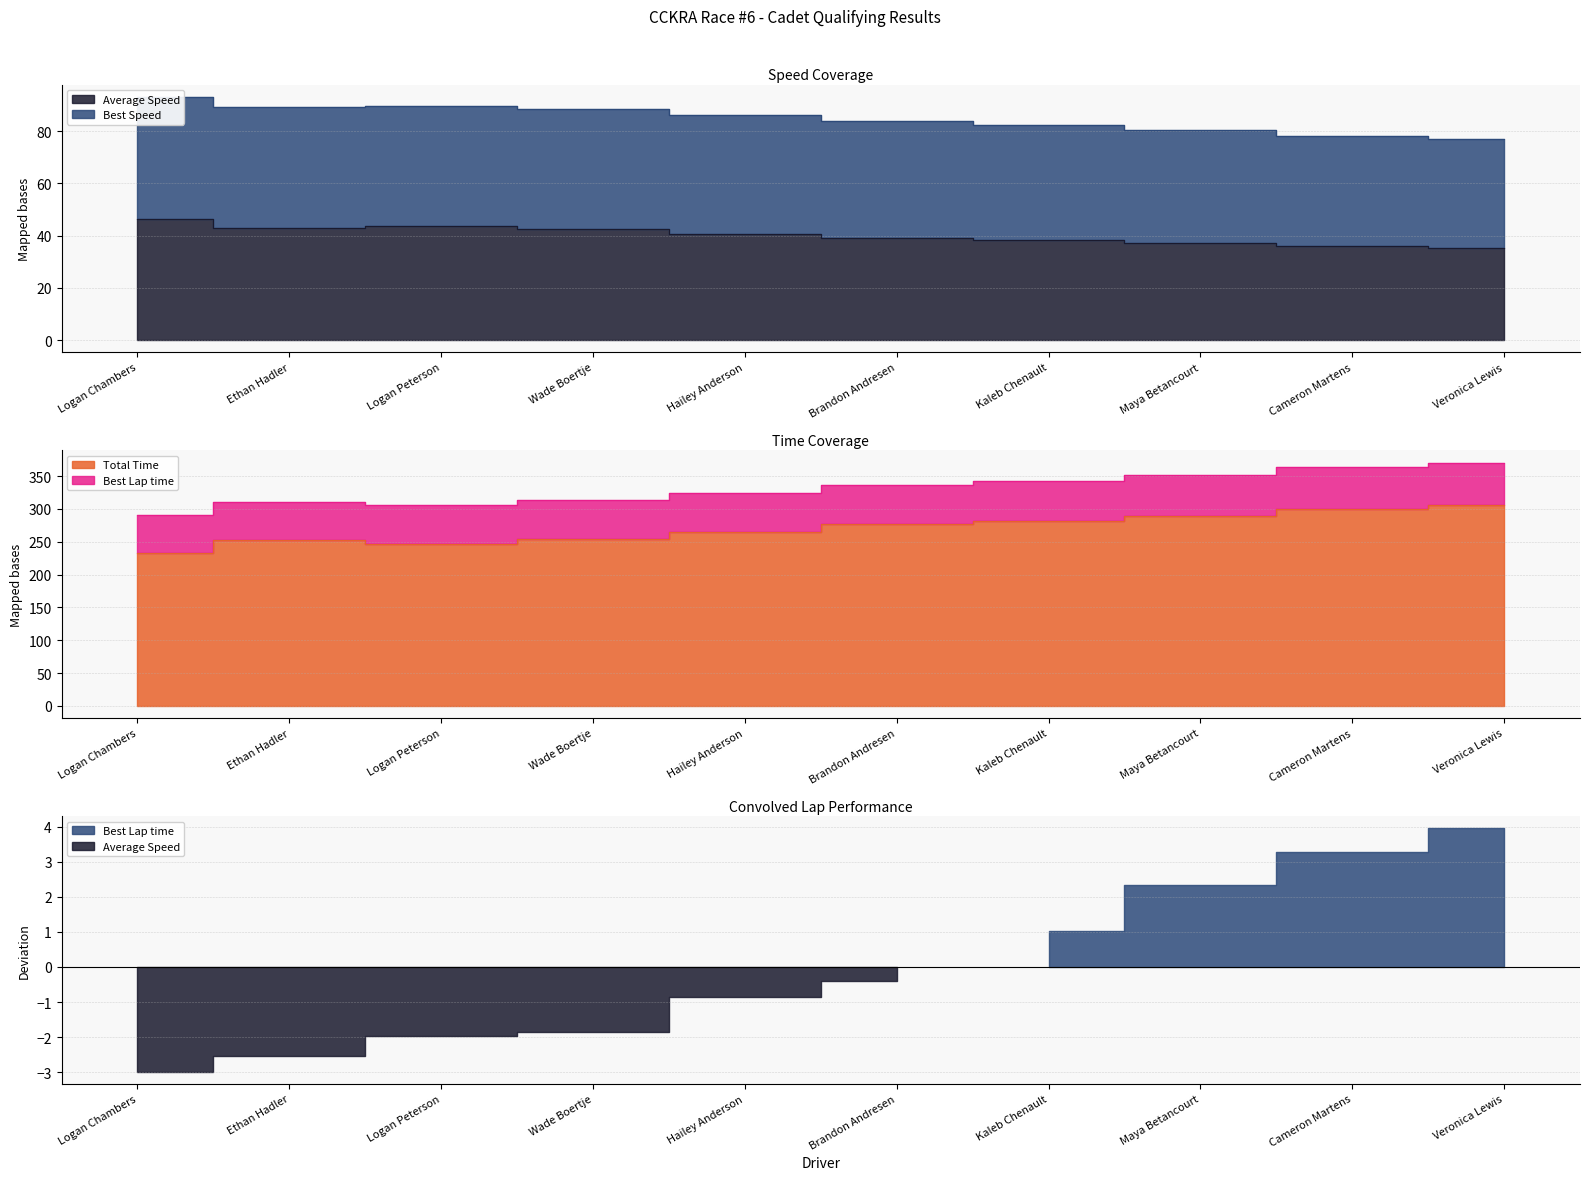

Which has a higher value, Veronica Lewis or Hailey Anderson?

Hailey Anderson